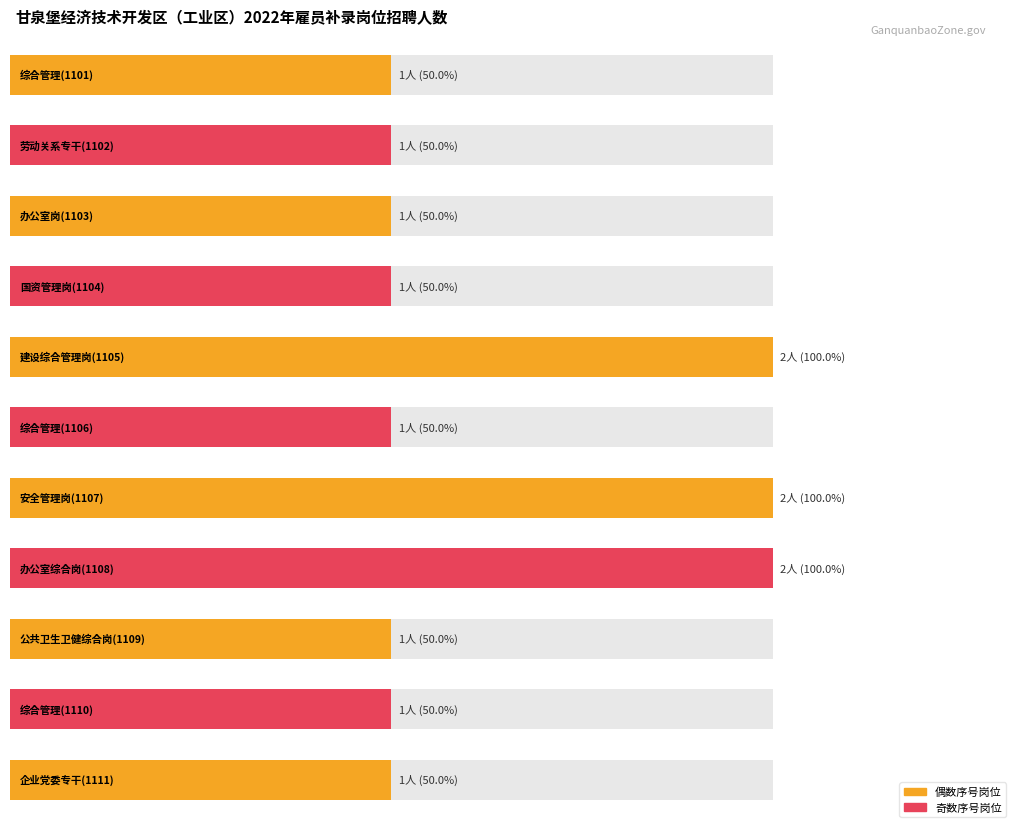

Is it true that the value at 综合管理(1110) is 1?

False